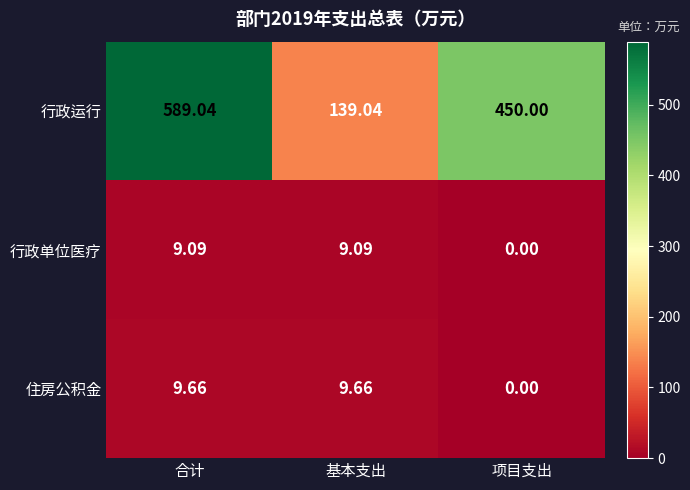

What is the total value across all series at 基本支出?

157.8